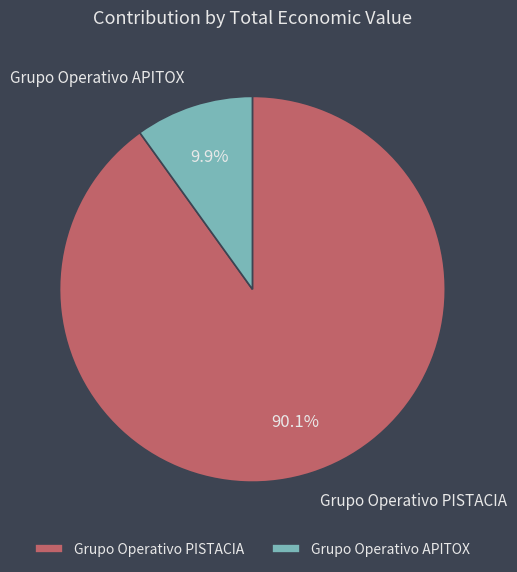

Rank the categories by value from lowest to highest.

Grupo Operativo APITOX, Grupo Operativo PISTACIA